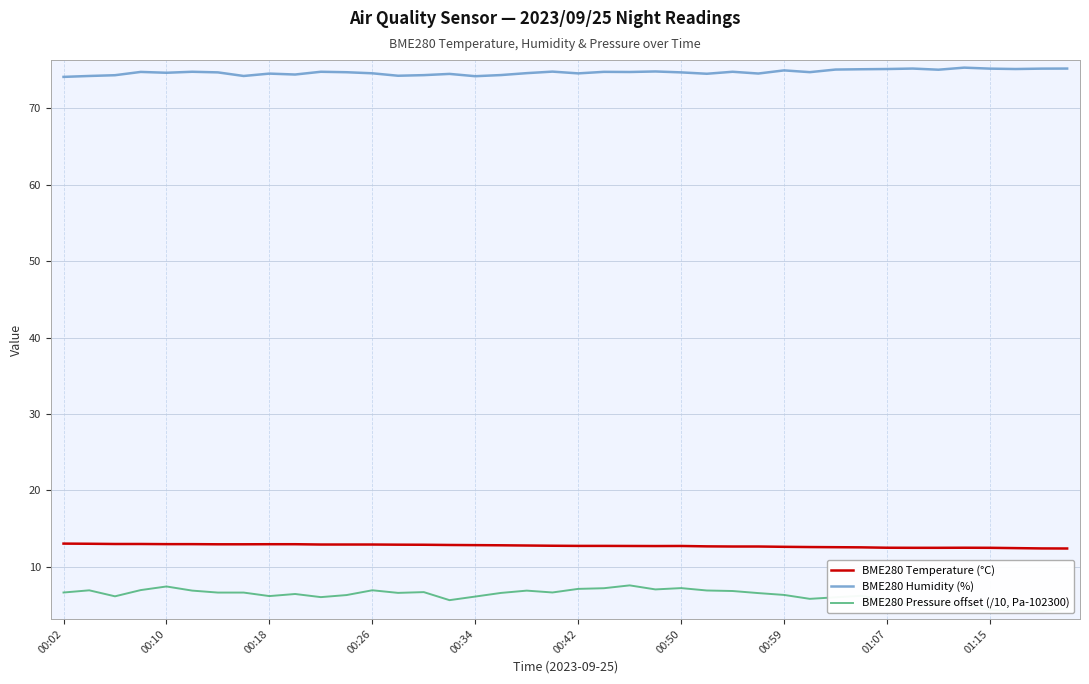

True or false: BME280 Humidity (%) has a value of 33.4 at 00:42.

False